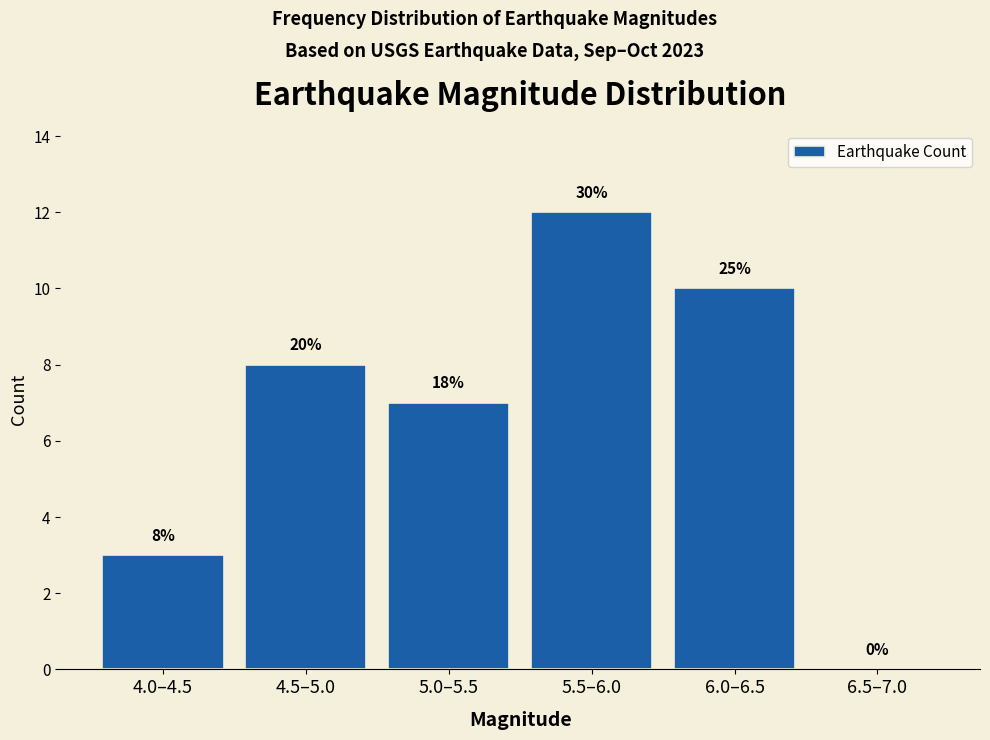

Are the bars horizontal?

No